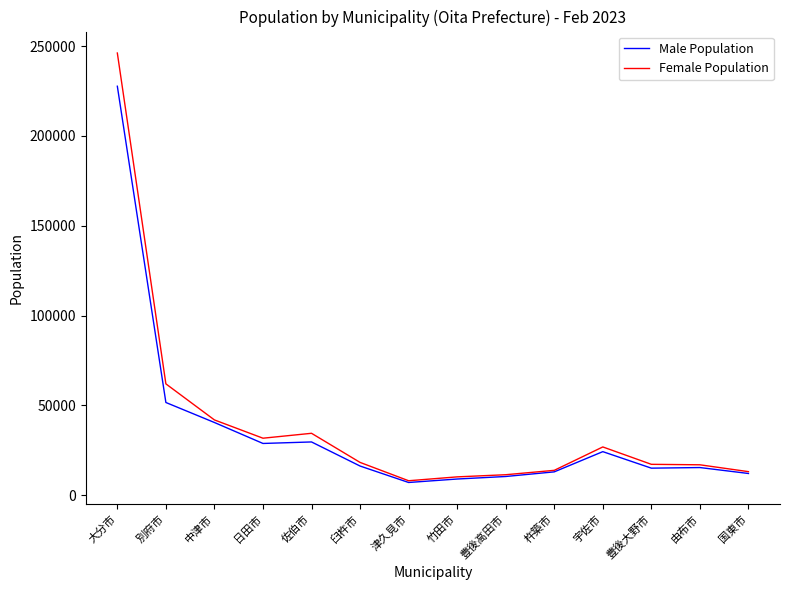

What is the highest value of the Male Population series?

227612